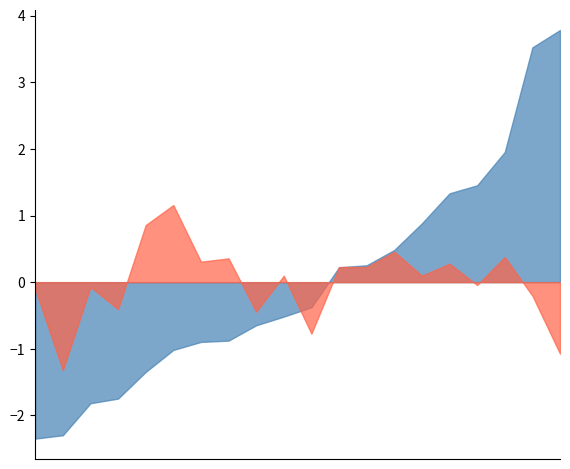

In P1, how many points are lower than both neighbors (excluding endpoints)?

6